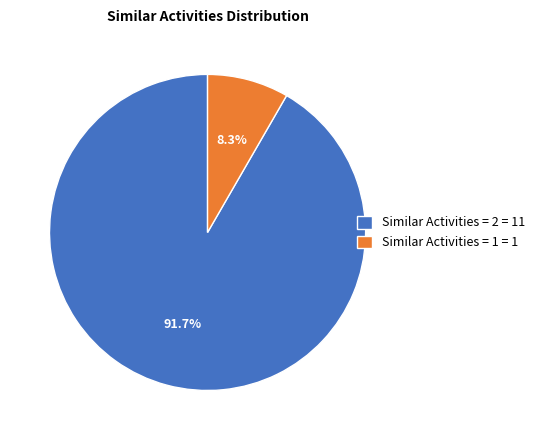

Which category has the biggest portion of the pie?

Similar Activities = 2 = 11